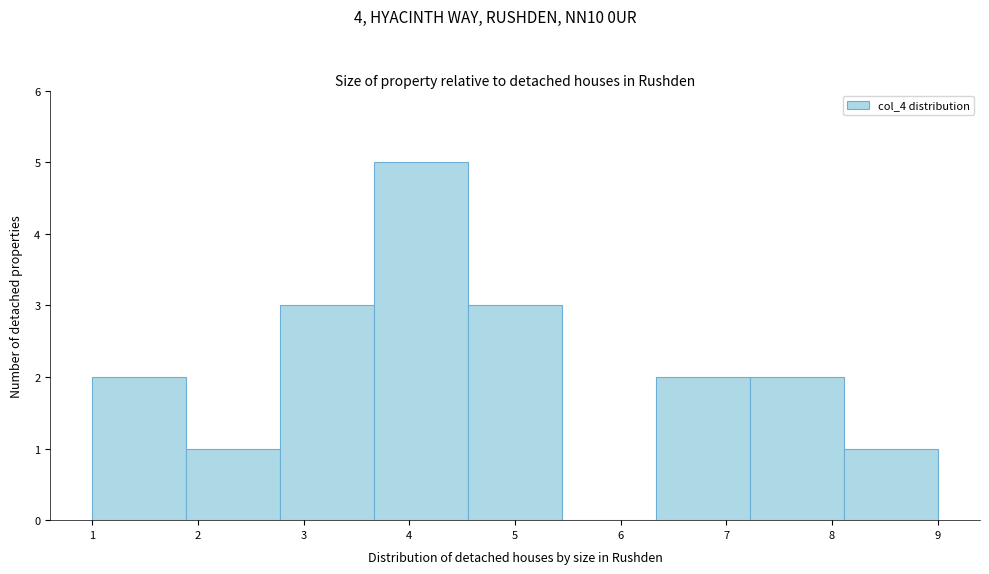

Over which range of the x-axis is the bar tallest?

3.7 to 4.6